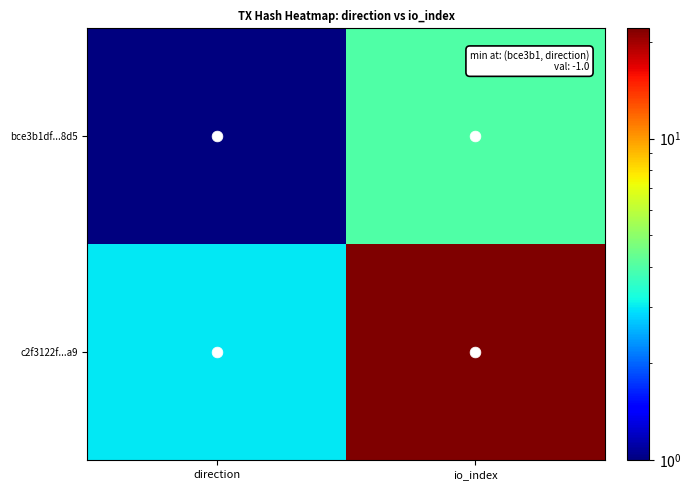

At how many categories does at least one series exceed 18?

1